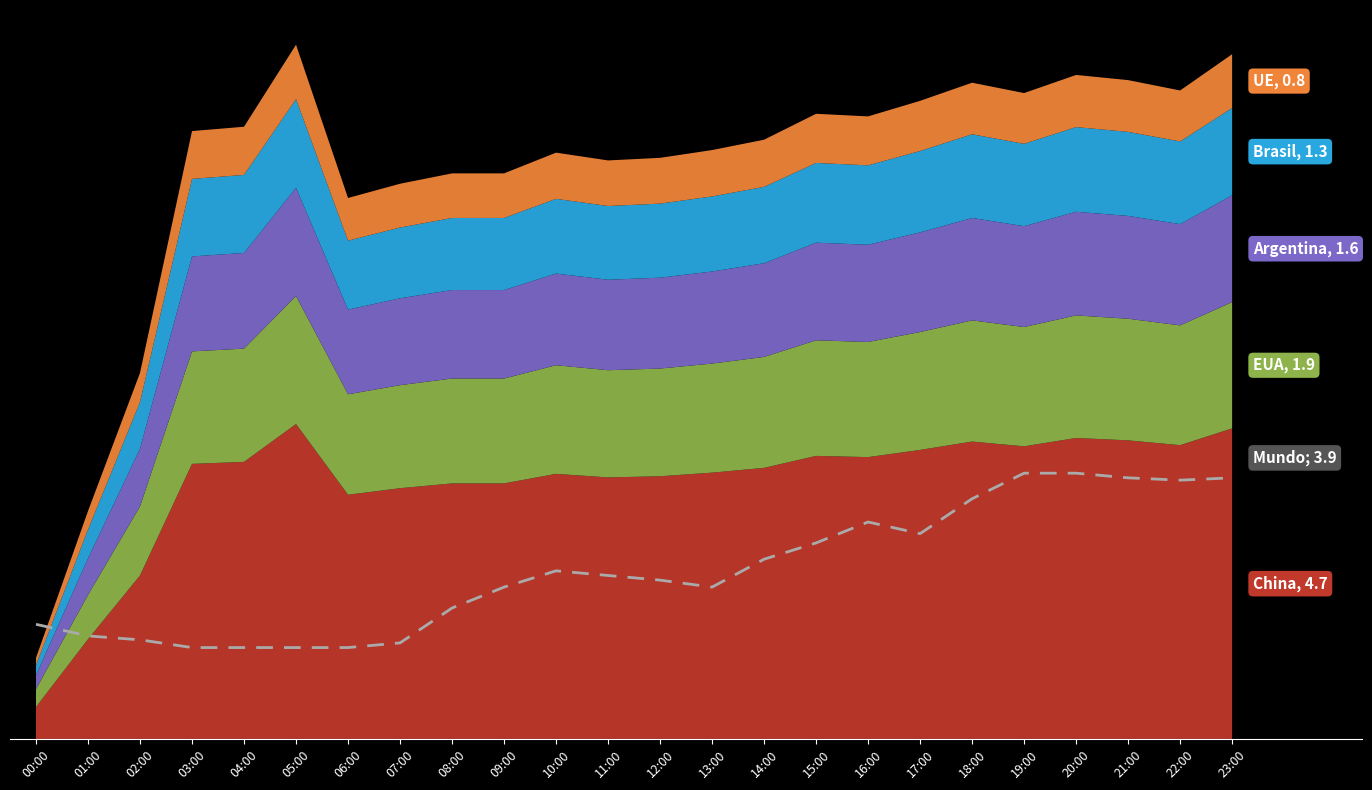

How many interior local valleys (lower than both neighbors) does the data have?

3